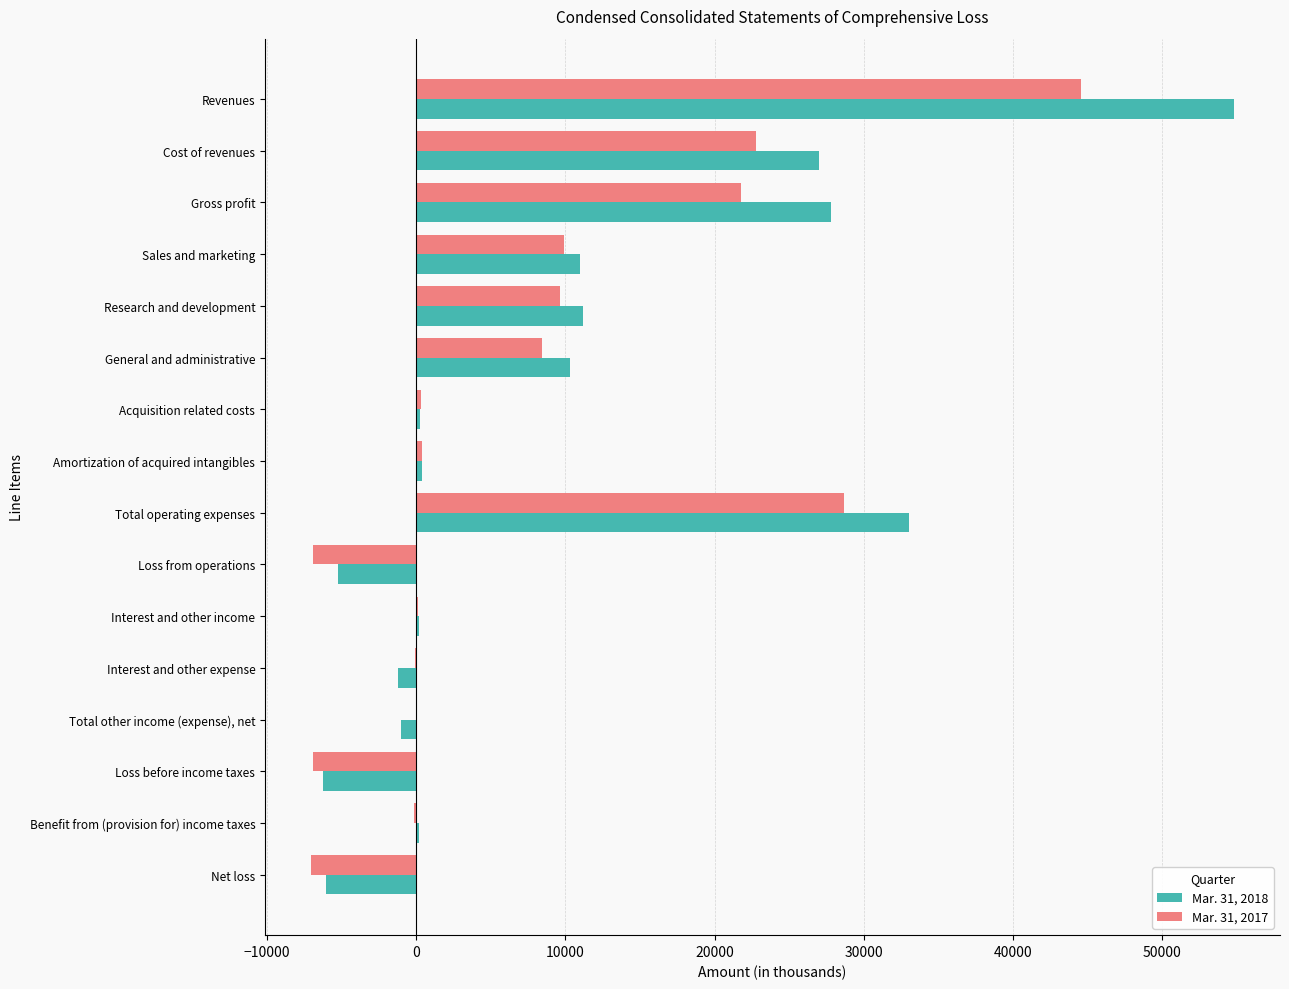

Which category has the highest value in the Mar. 31, 2017 series?

Revenues